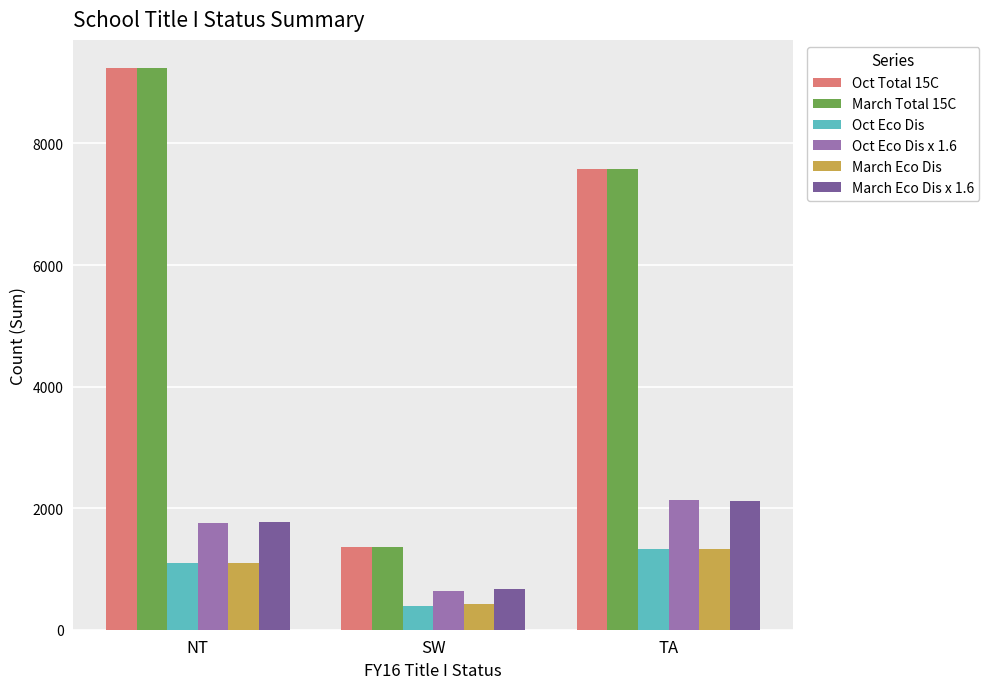

At how many categories does at least one series exceed 6788?

2